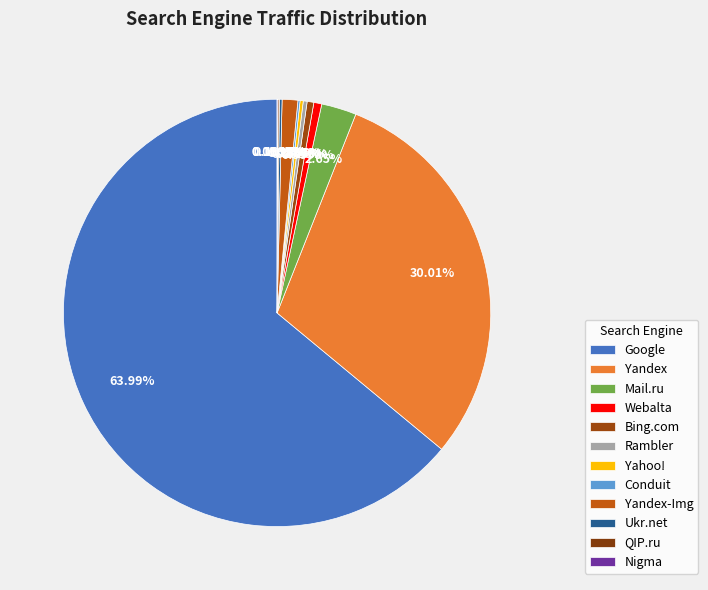

Which category has the smallest portion of the pie?

Nigma